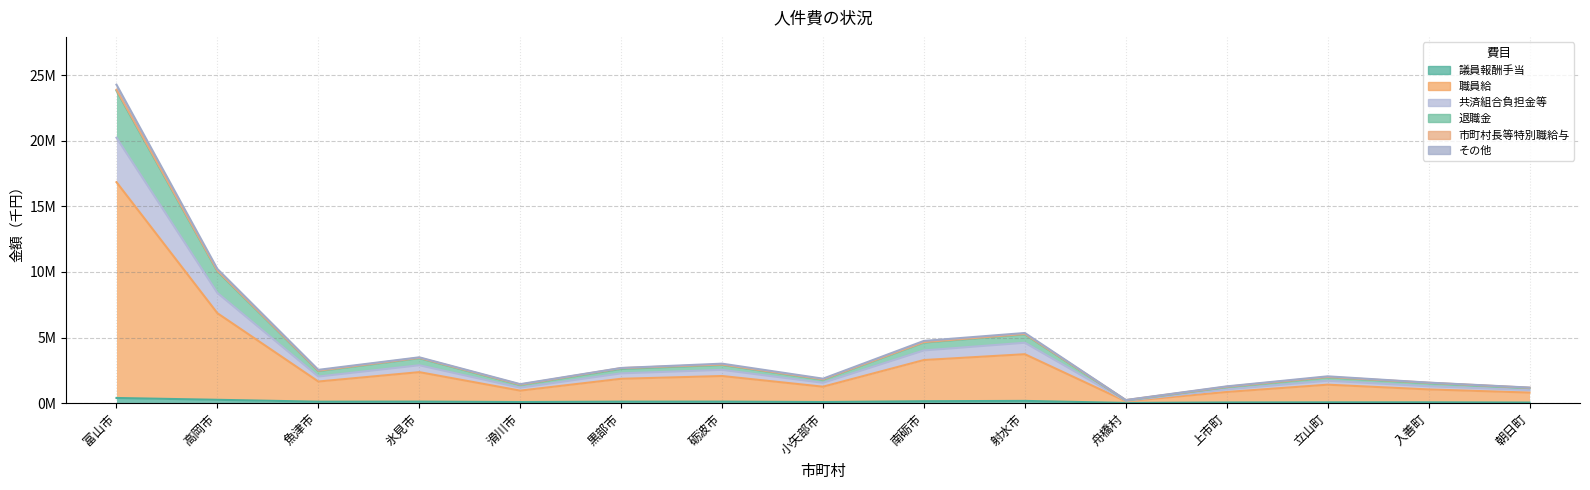

Does the chart display data point markers on the line(s)?

No